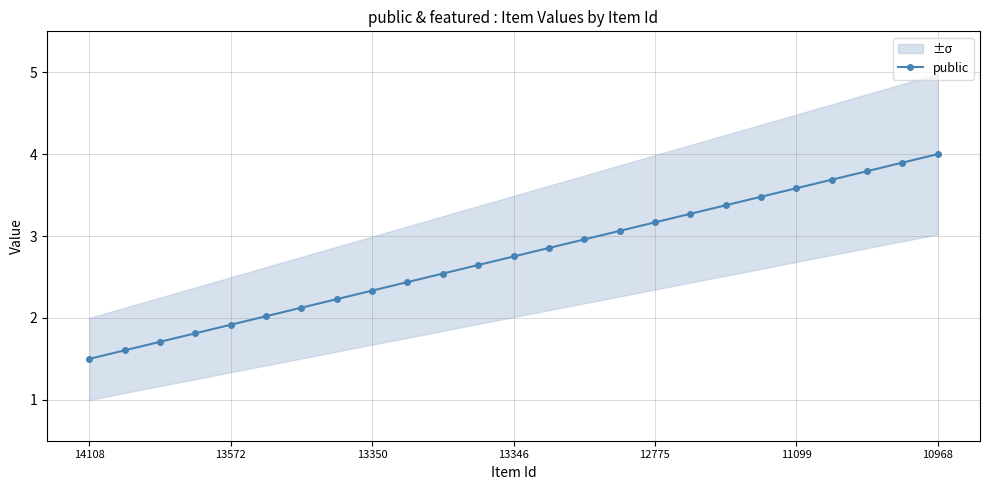

True or false: public has more than 1 points higher than both neighbors.

False